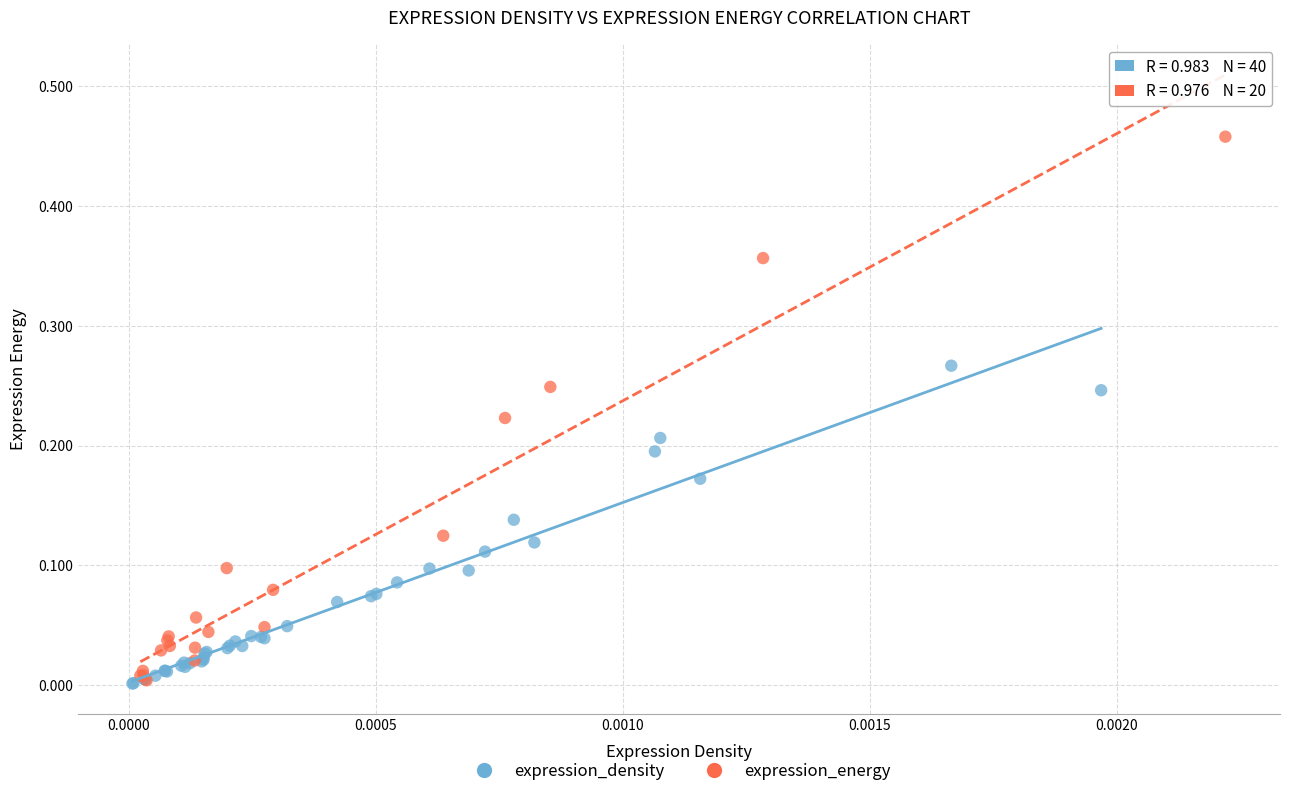

Which series contains the highest Y value?

expression_energy